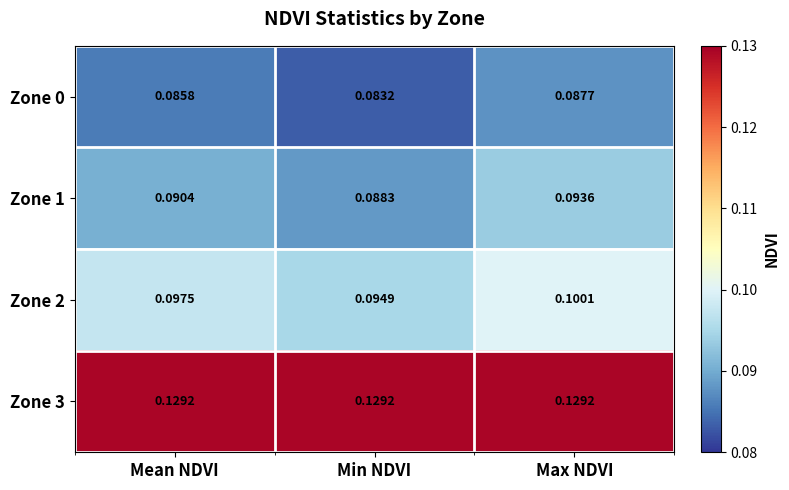

Rank the categories by Zone 1 value from lowest to highest.

Min NDVI, Mean NDVI, Max NDVI